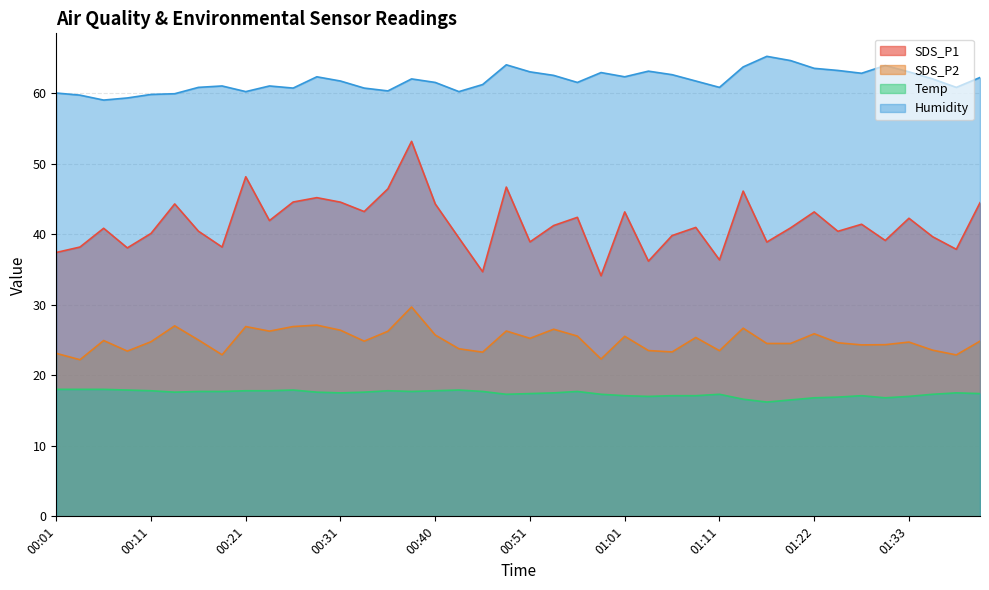

How many lines are shown in the chart?

4